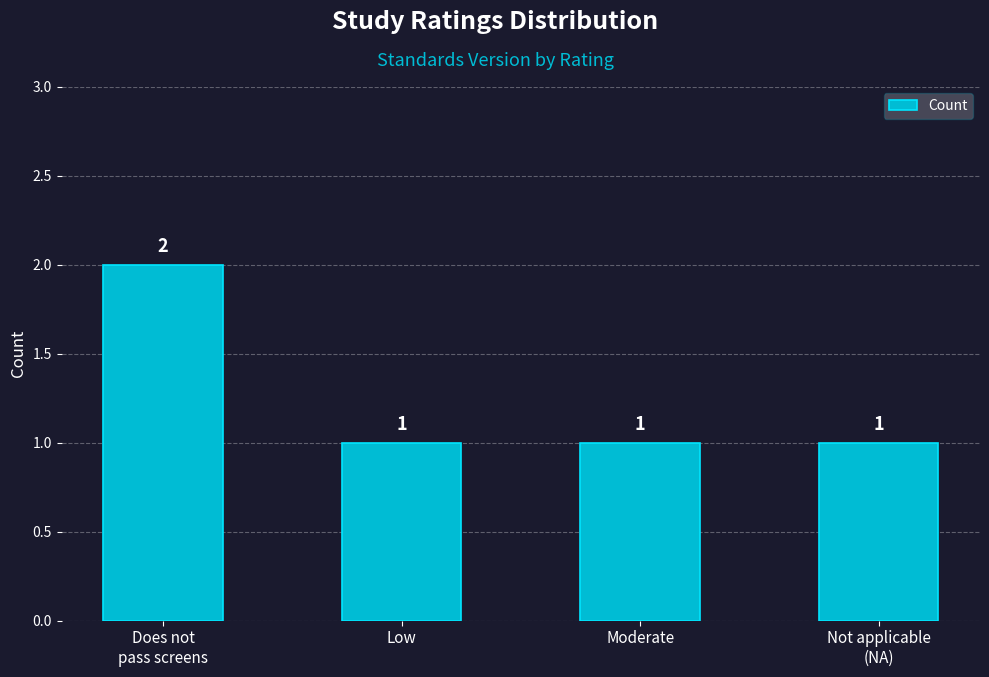

The chart shows a value of 2 at Does not pass screens. True or false?

True